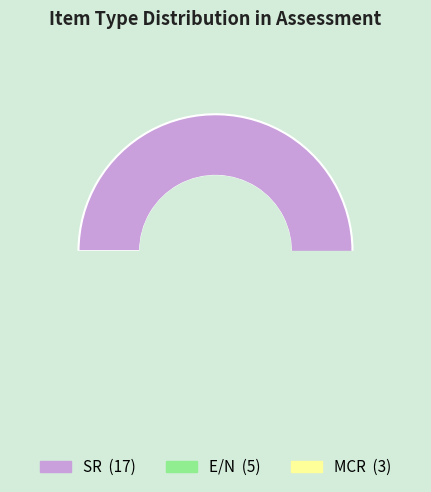

What is the change in value from SR to E/N?

-12